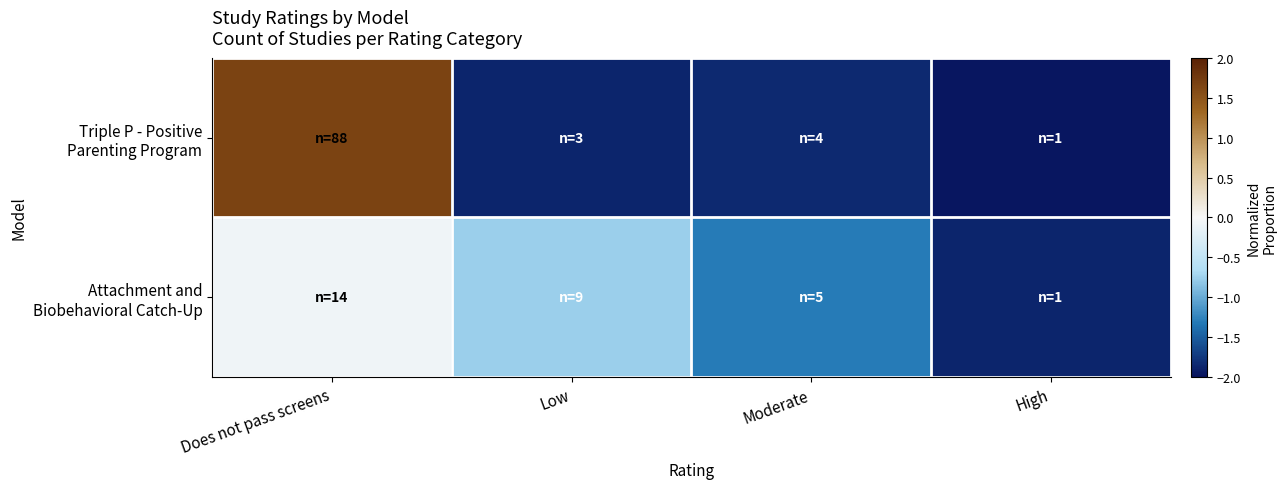

At how many categories does at least one series exceed 0?

1